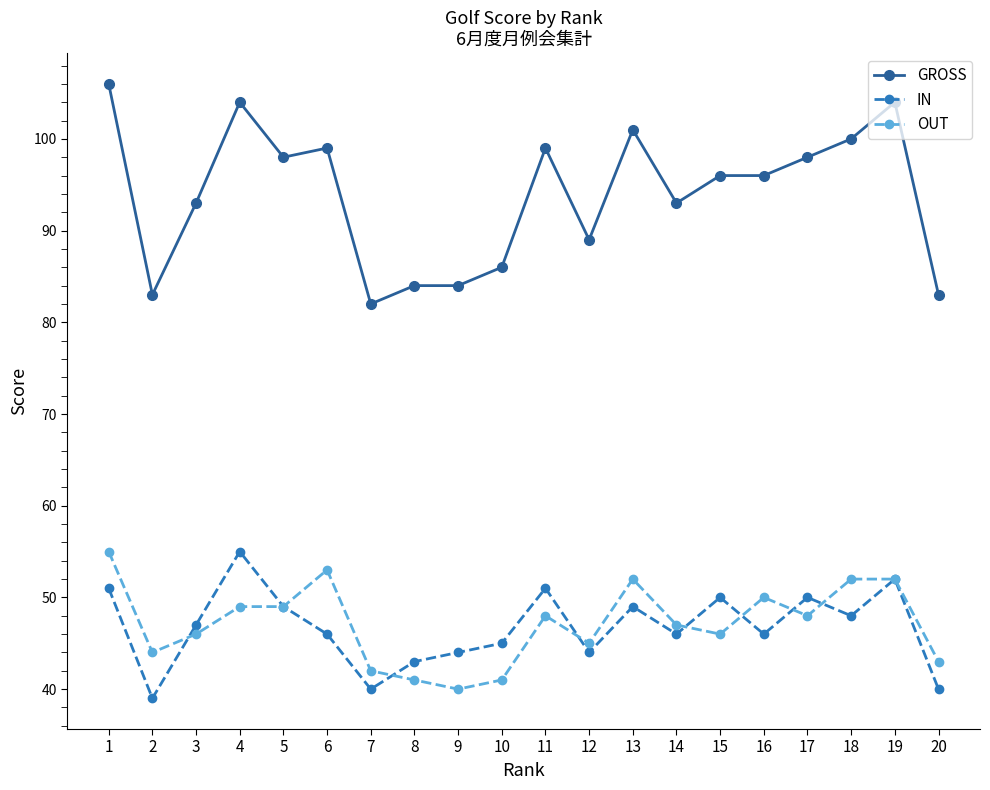

Which series has the widest spread of values?

GROSS